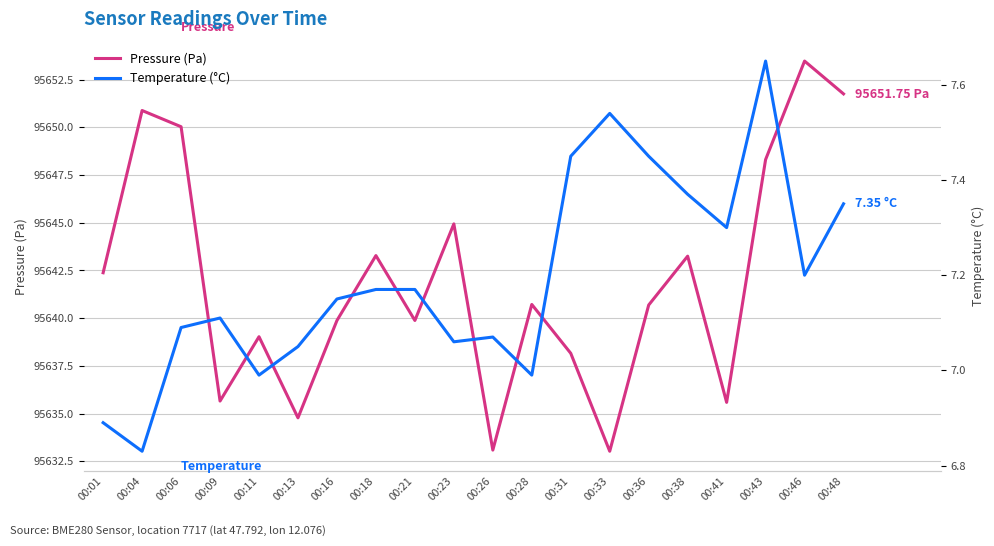

True or false: Temperature (°C) and Pressure (Pa) intersect in this chart.

False